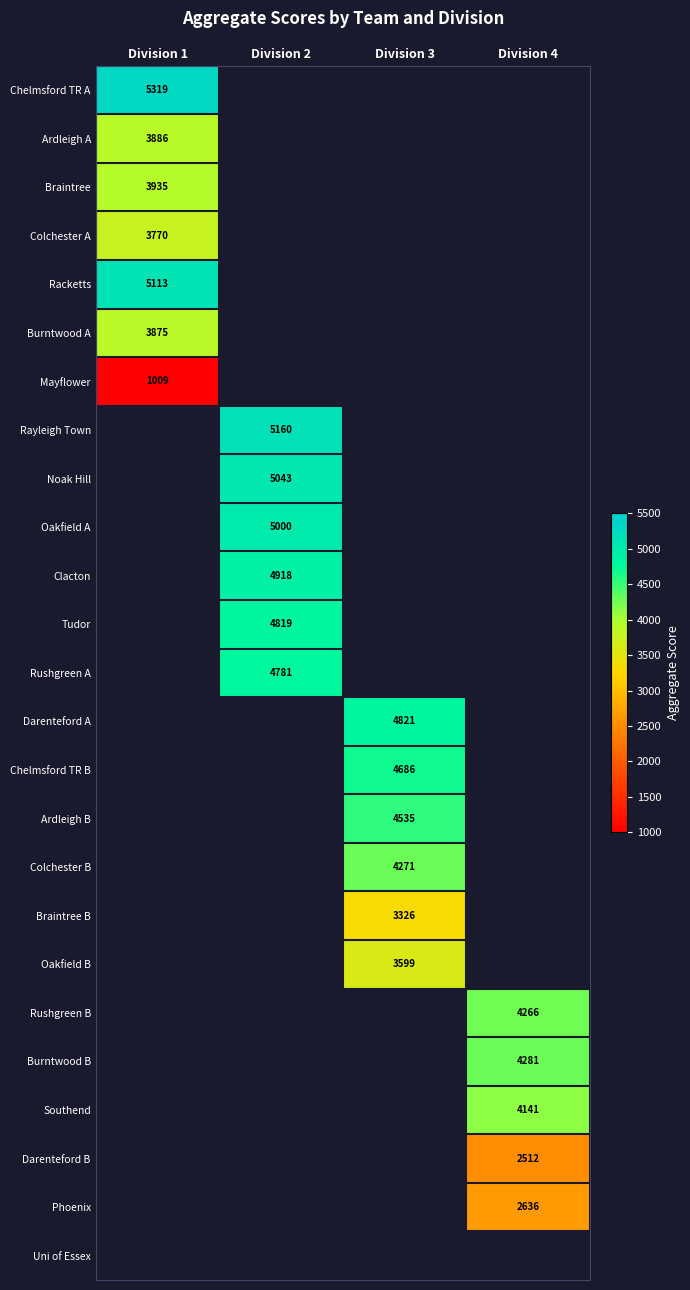

True or false: Braintree has a value of 6307 at Division 1.

False